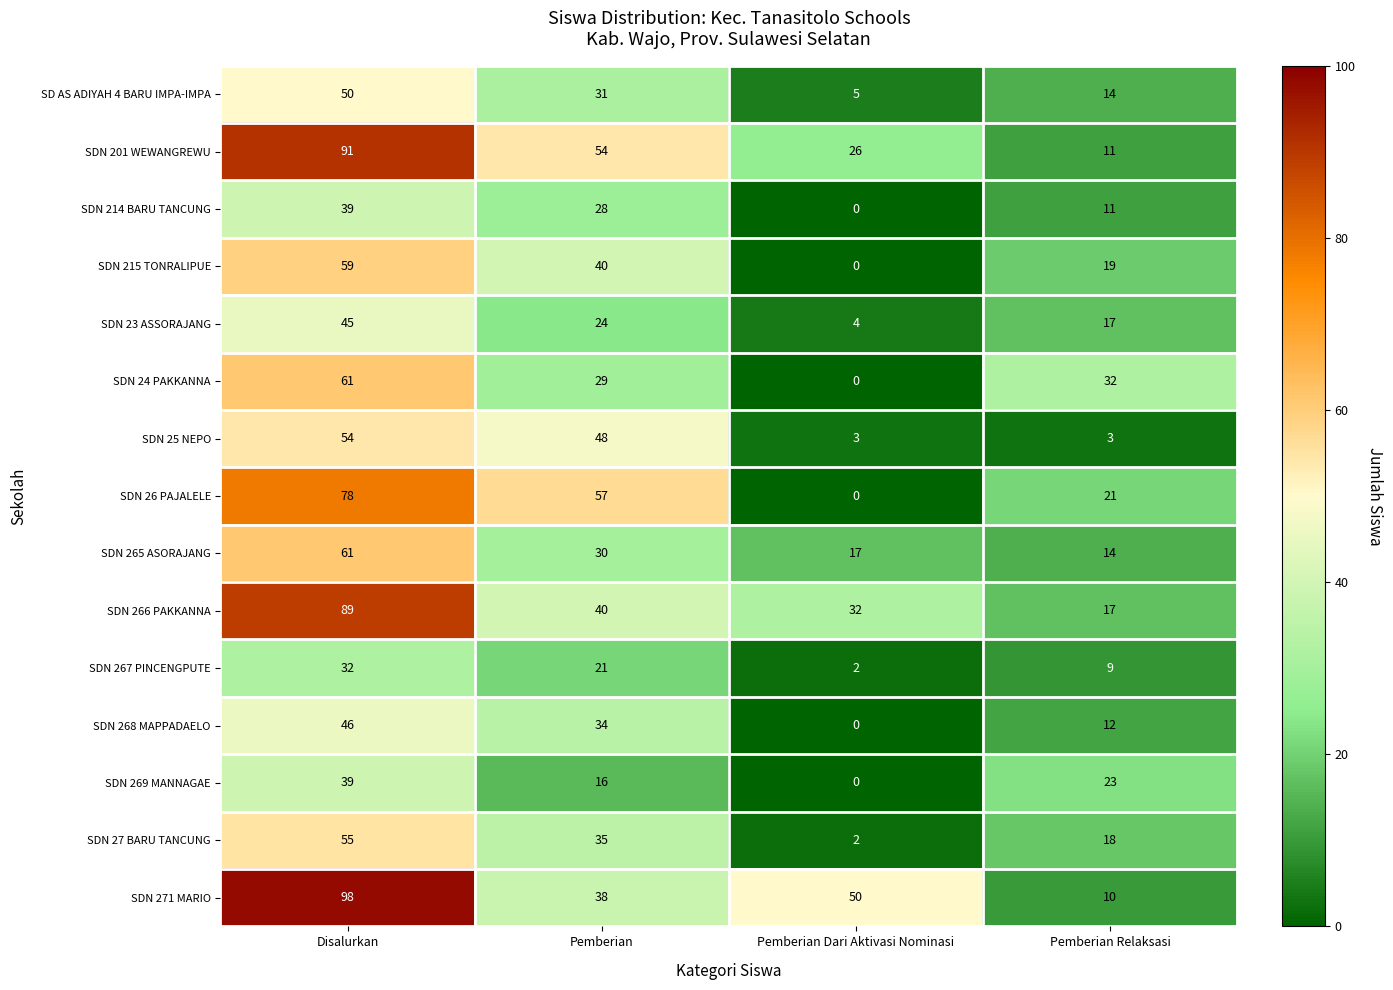

Which series has the largest range (max minus min)?

SDN 271 MARIO